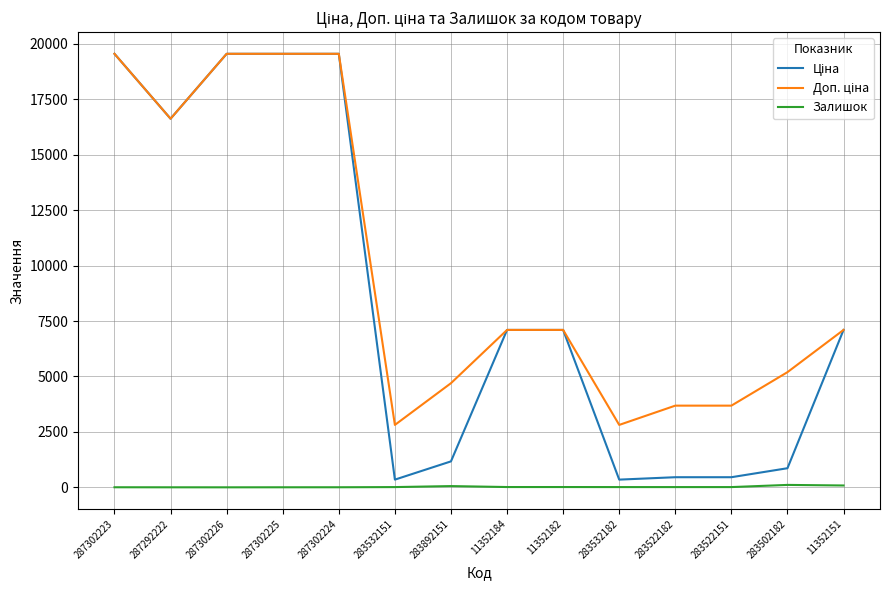

What is the greatest value displayed?

19542.7